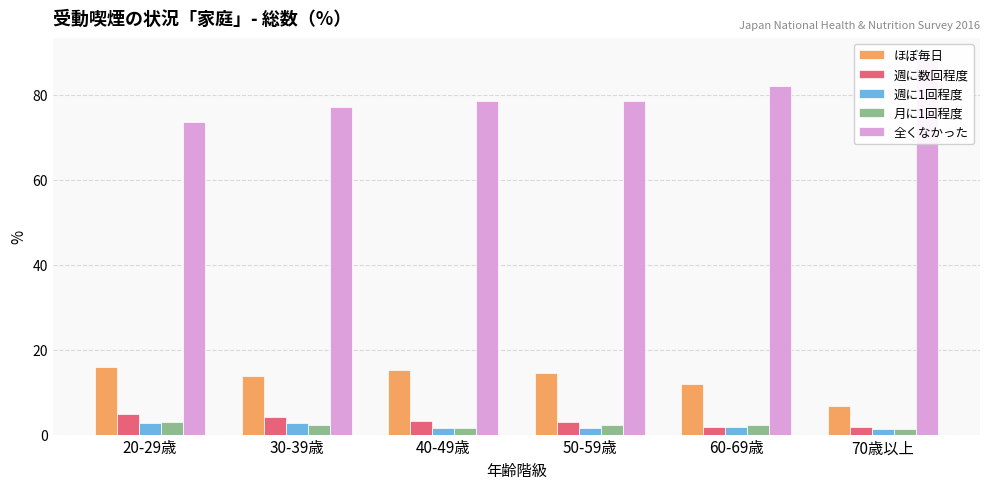

Does the chart contain any negative values?

No